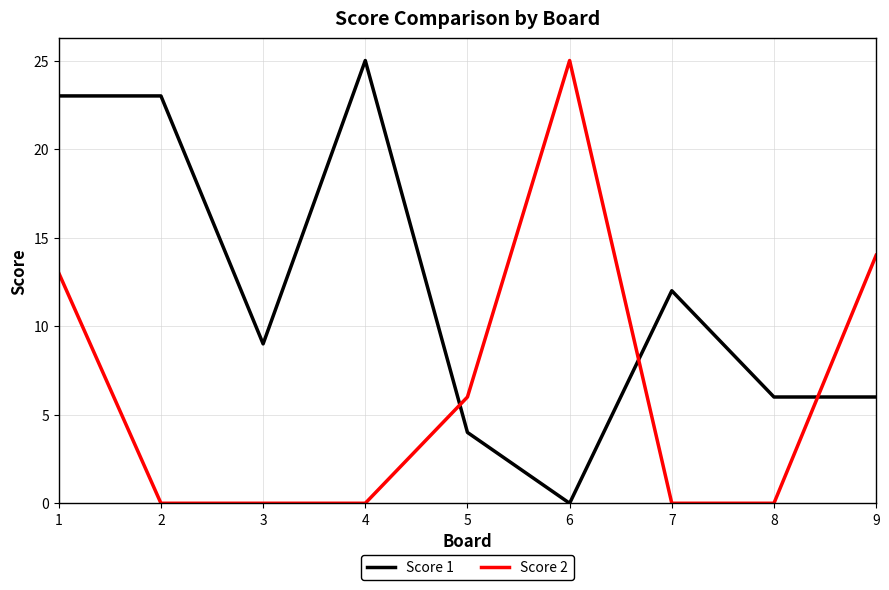

Which series changed the most between 1 and 2?

Score 2